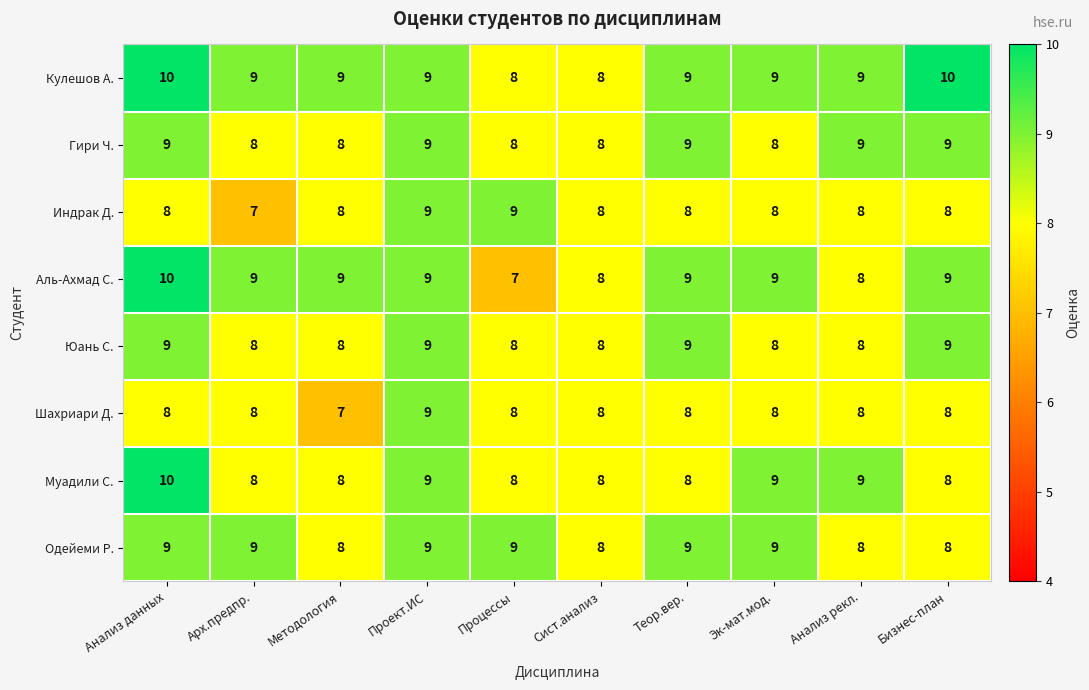

Count the number of categories in the chart.

10